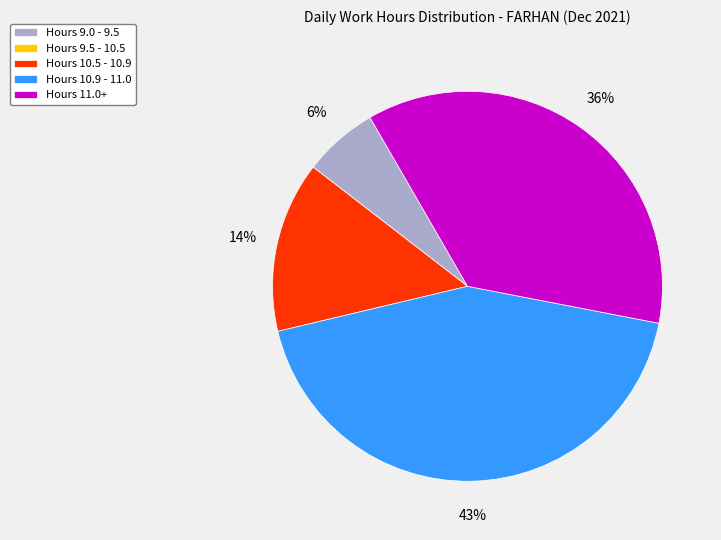

True or false: Hours 11.0+ accounts for 36% of the total.

True